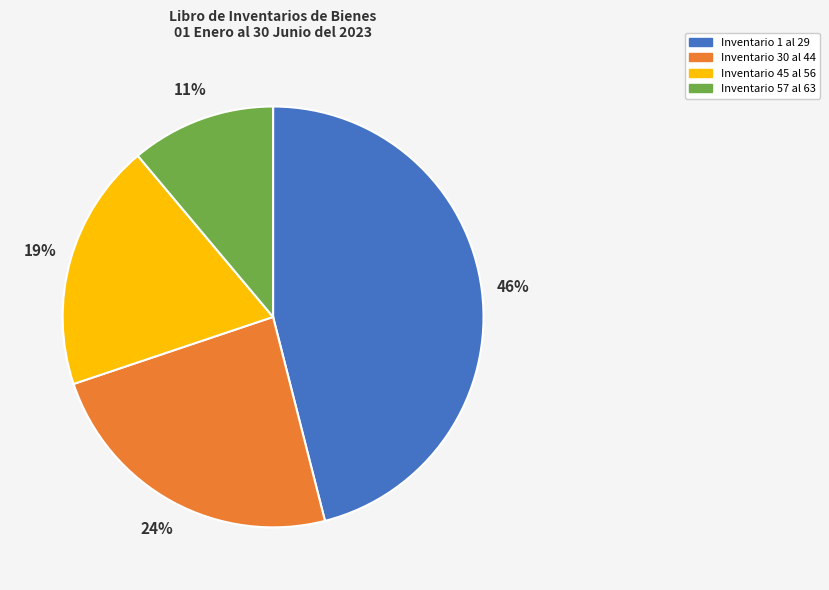

Between Inventario 45 al 56 and Inventario 30 al 44, which is larger?

Inventario 30 al 44